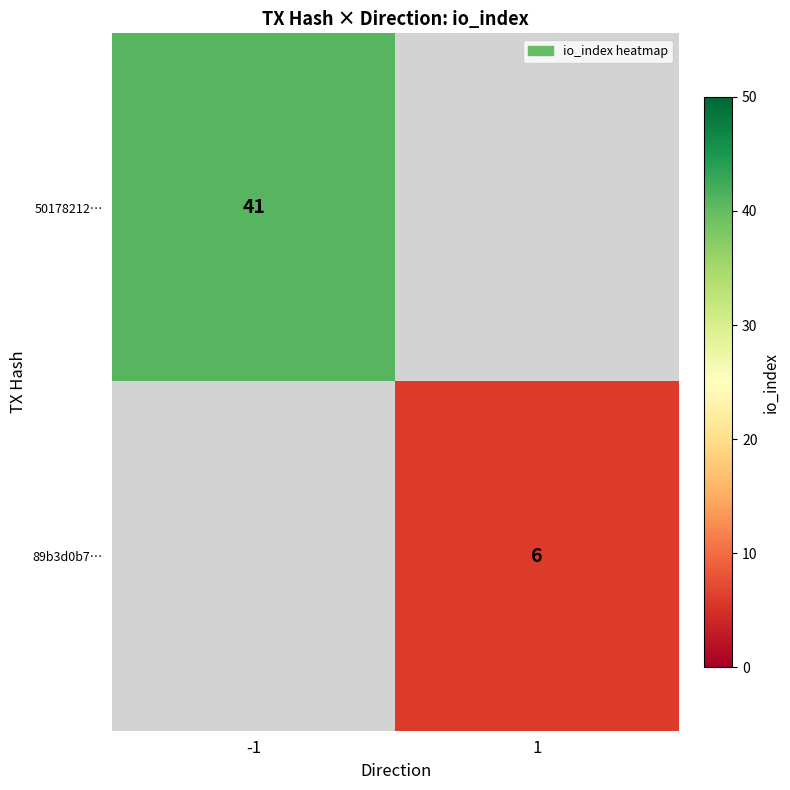

Which label corresponds to the largest value in the chart?

-1